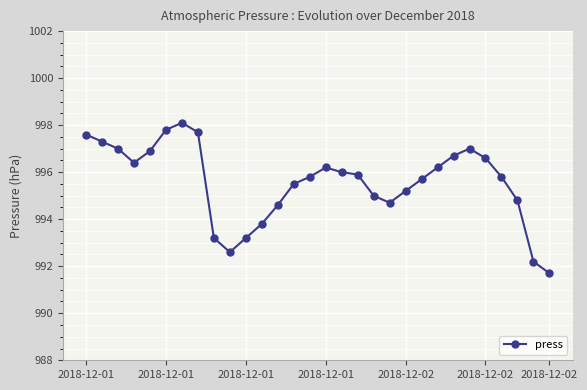

True or false: the data has more than 2 interior local peaks.

True